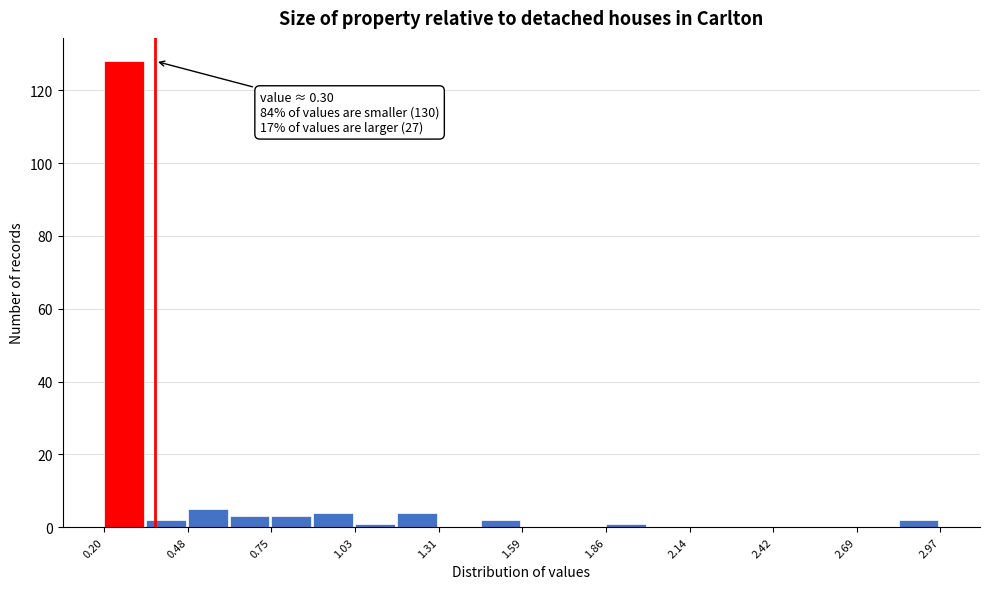

Read against the x-axis, roughly where is the centre of the tallest bar?

0.25